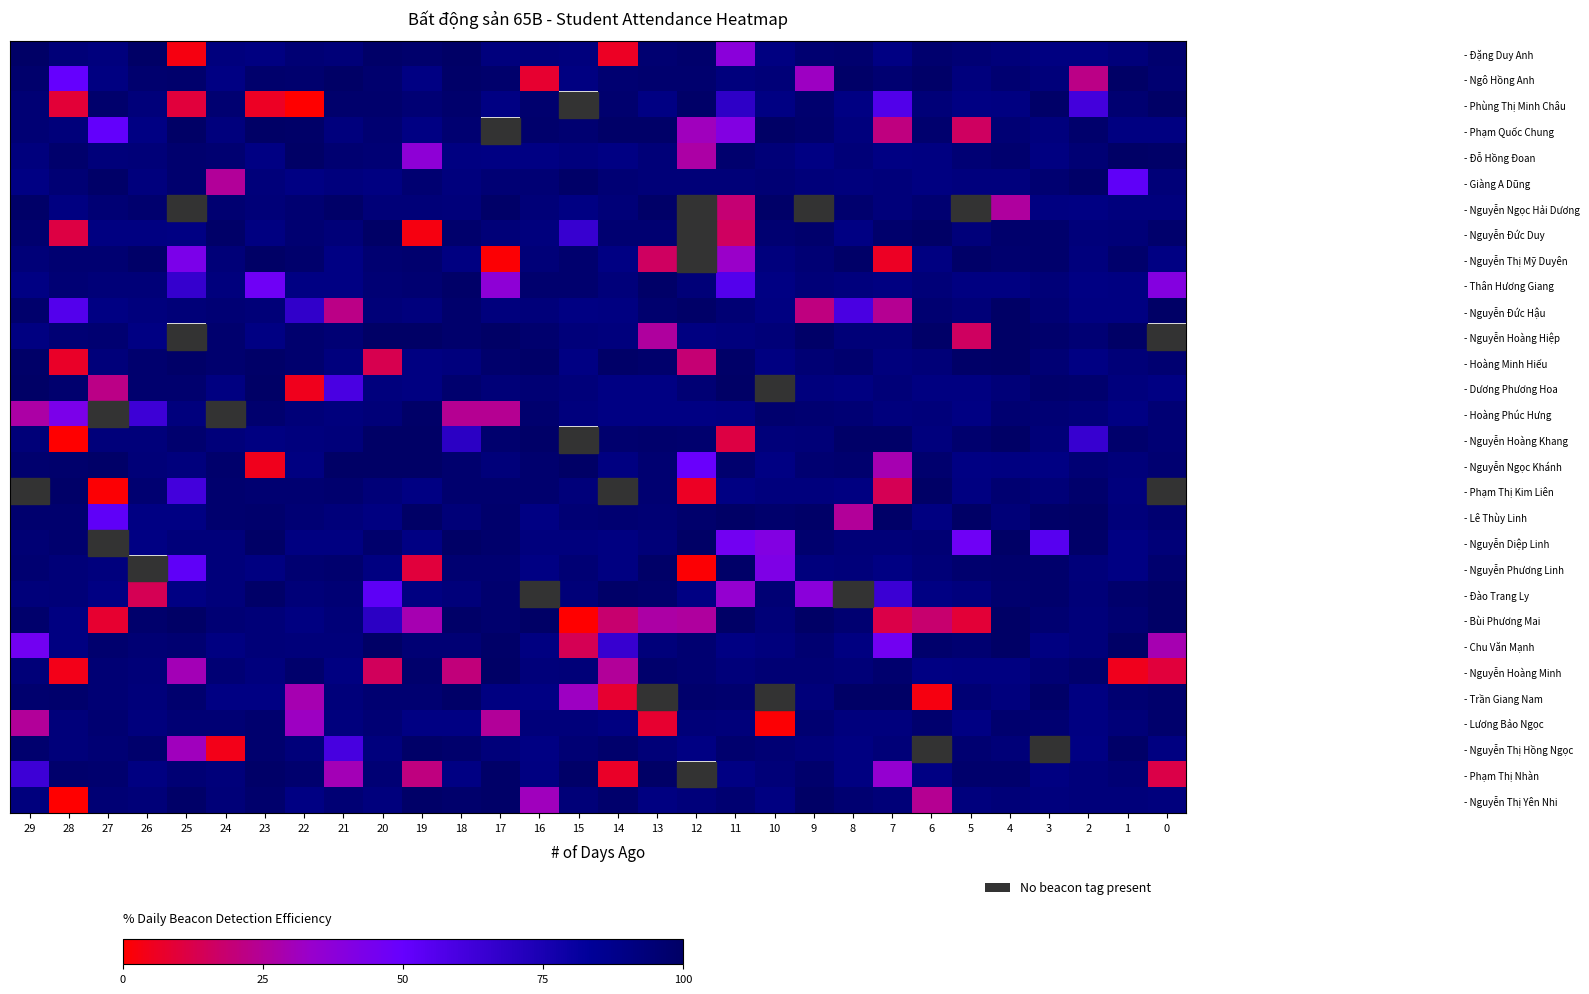

Which category has the highest value across all series?

29